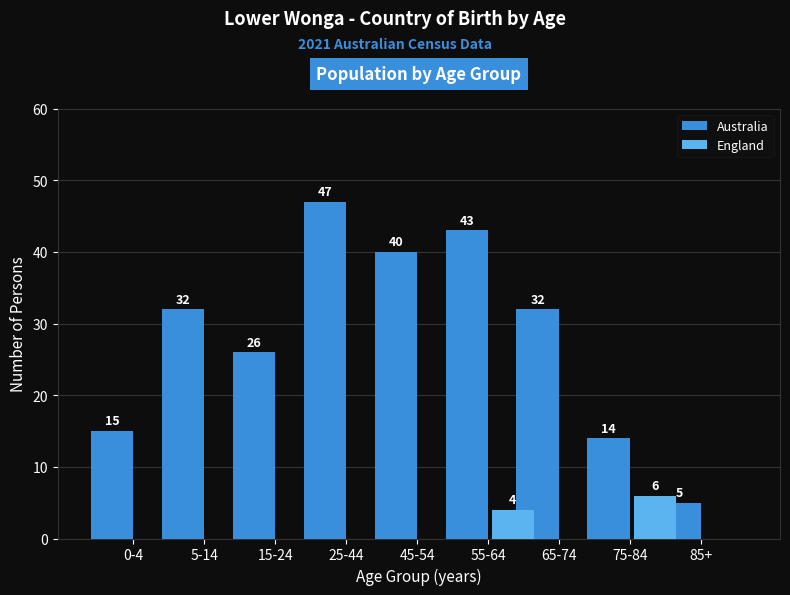

Reading right to left, extract all data points from this chart.

Australia: 85+=5	75-84=14	65-74=32	55-64=43	45-54=40	25-44=47	15-24=26	5-14=32	0-4=15
England: 85+=0	75-84=6	65-74=0	55-64=4	45-54=0	25-44=0	15-24=0	5-14=0	0-4=0